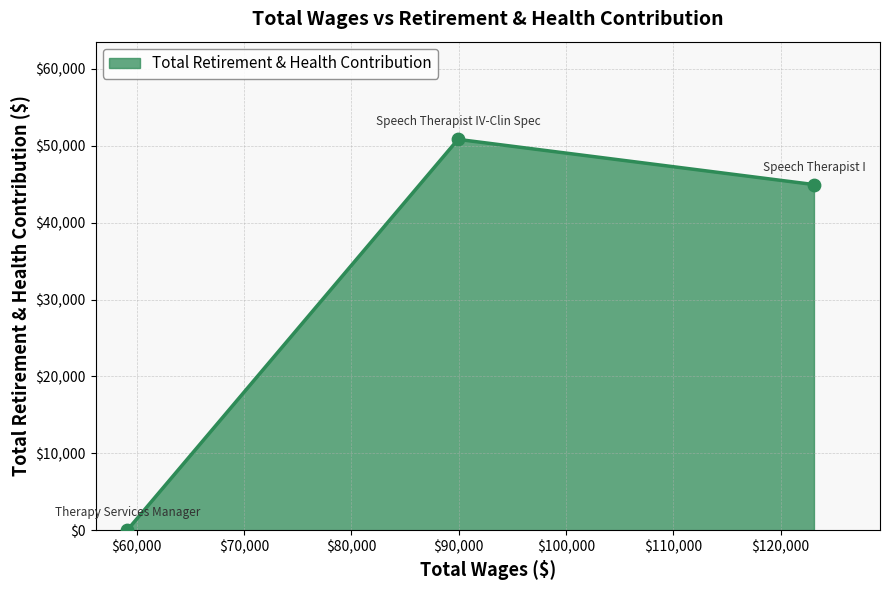

What is the average value?

31925